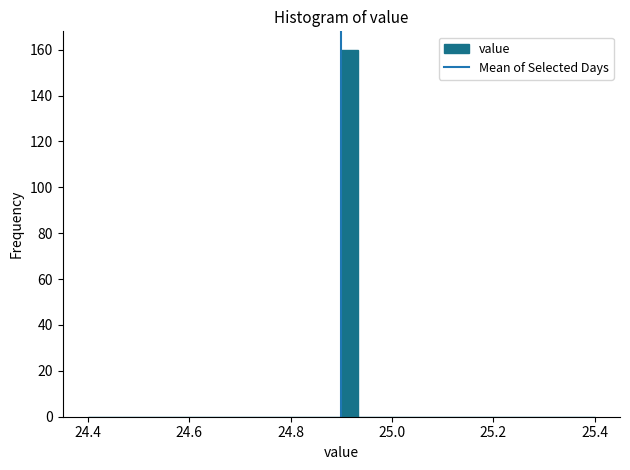

Around what value on the x-axis is the tallest bar? Give the approximate position of its centre, as read against the axis.

24.92